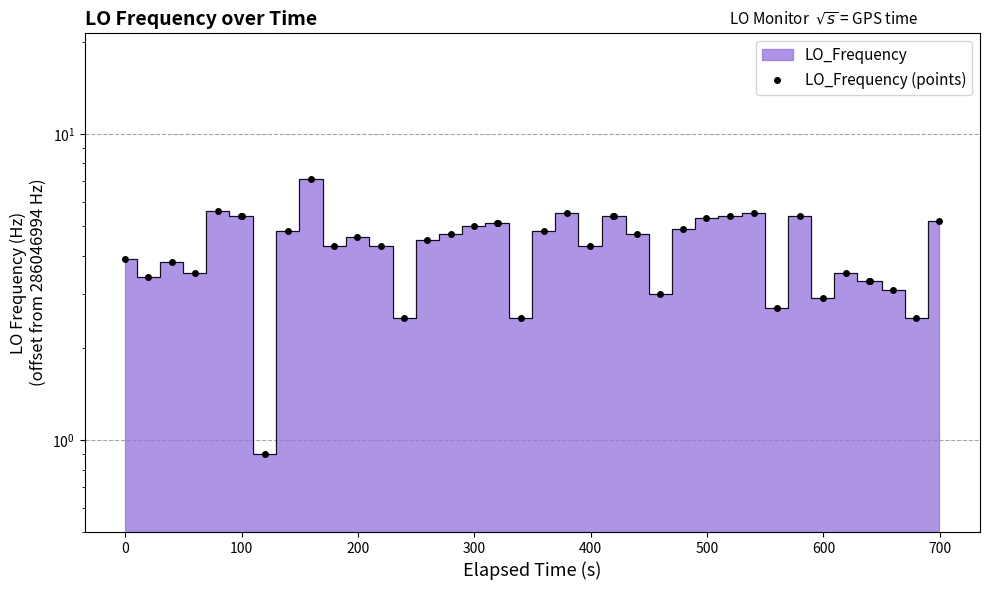

What is the maximum value shown in the chart?

7.1